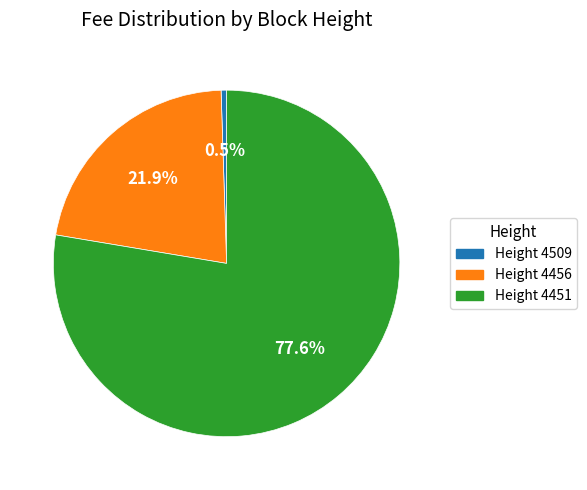

Is there a majority slice in this chart?

Yes